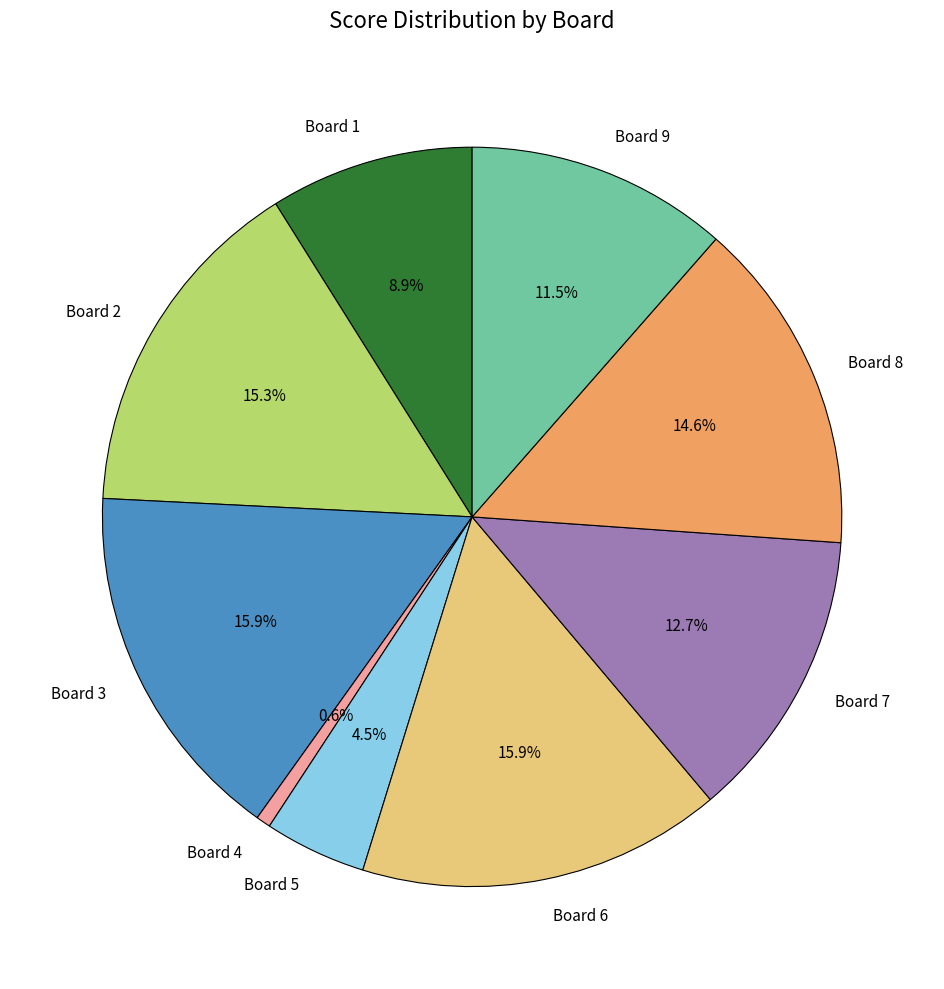

To the nearest percent, what is the difference between the Board 9 and Board 3 slice percentages?

4%